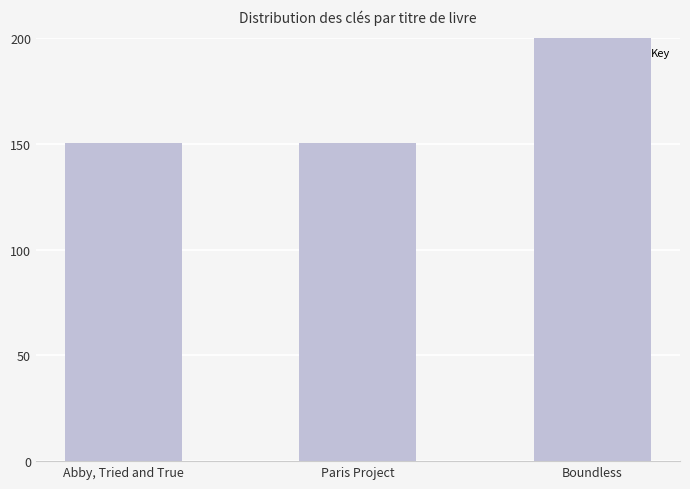

List the labels in order of value, largest first.

Boundless, Abby, Tried and True, Paris Project